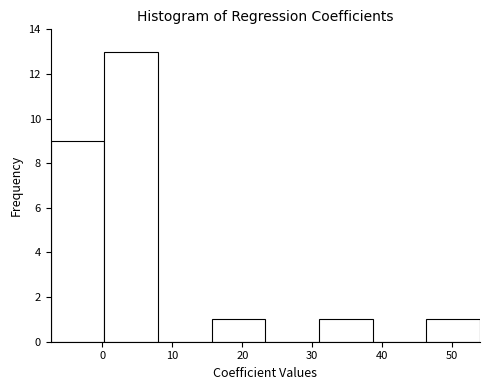

Reading left to right, transcribe this chart: for each bar, give the range it covers on the x-axis and its height. Neither the bar edges nor the heights are printed on the chart, so give them approximately, as read against the axes.

-7 to 0: 9
0 to 8: 13
8 to 16: 0
16 to 23: 1
23 to 31: 0
31 to 39: 1
39 to 46: 0
46 to 54: 1